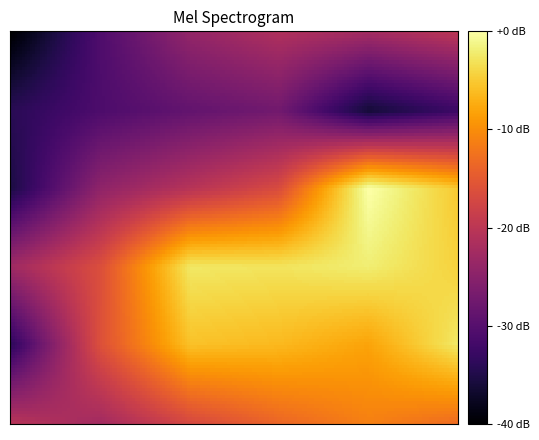

How many data points does each series have?

6